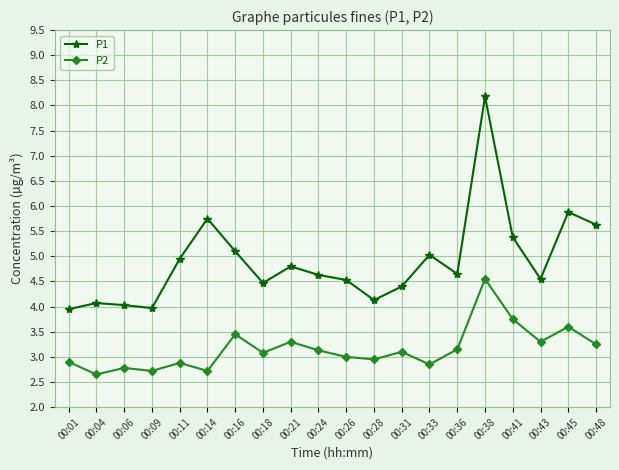

True or false: P1 and P2 intersect in this chart.

False